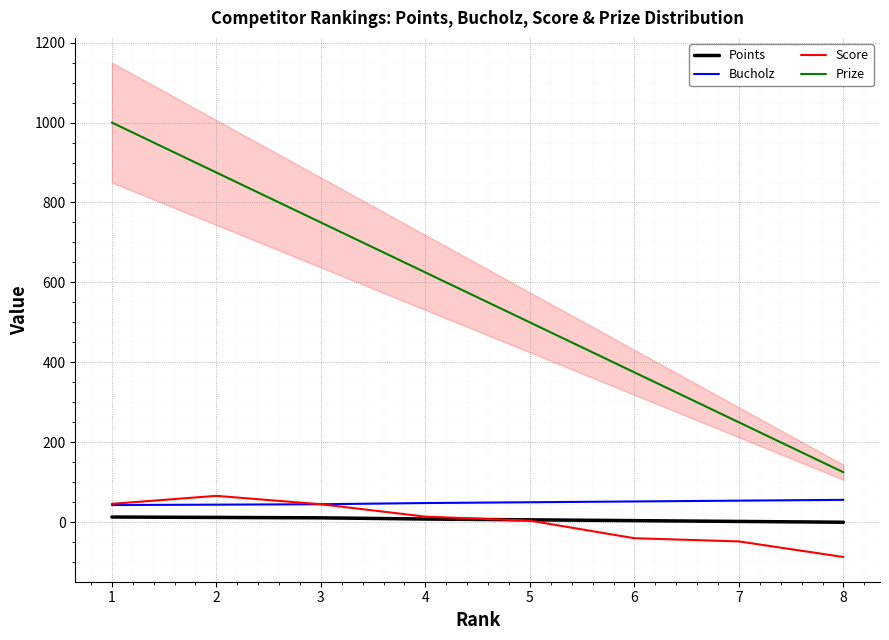

Between 3 and 5, which is larger?

3